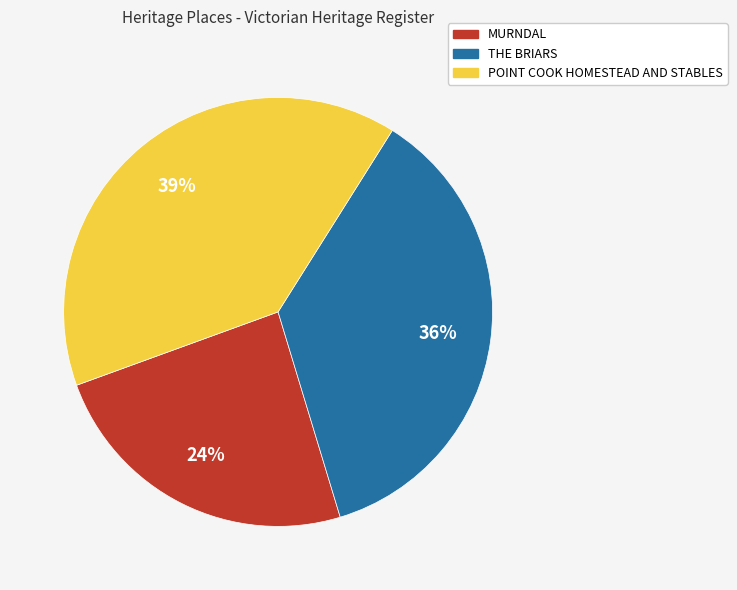

How many slices are in this pie chart?

3